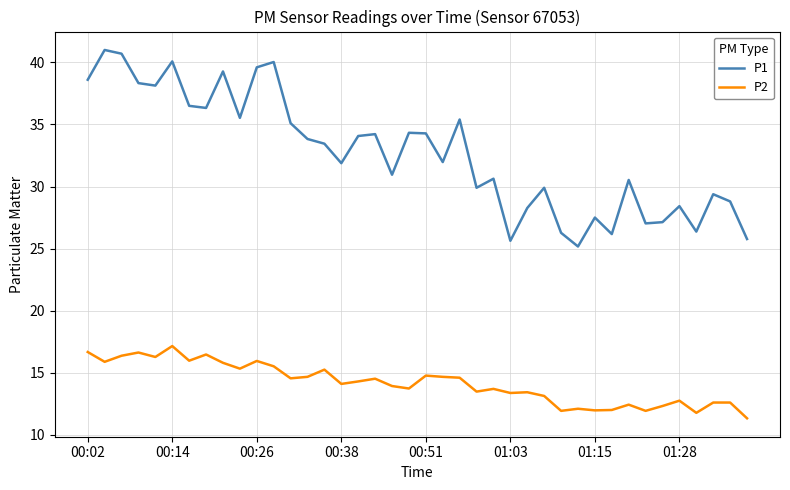

Rank the series by their average value, from lowest to highest.

P2, P1